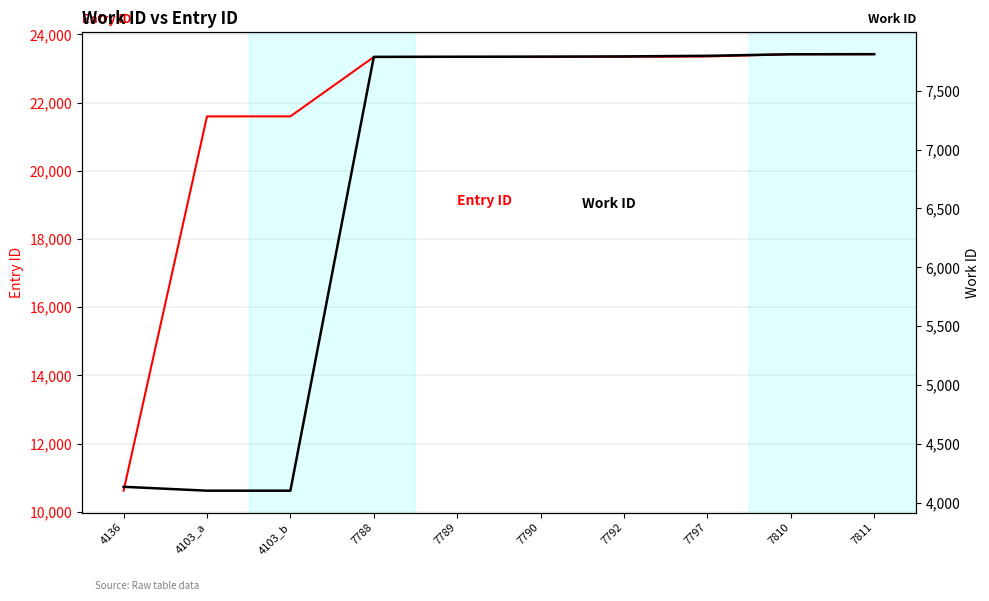

True or false: Work ID and Entry ID intersect in this chart.

False